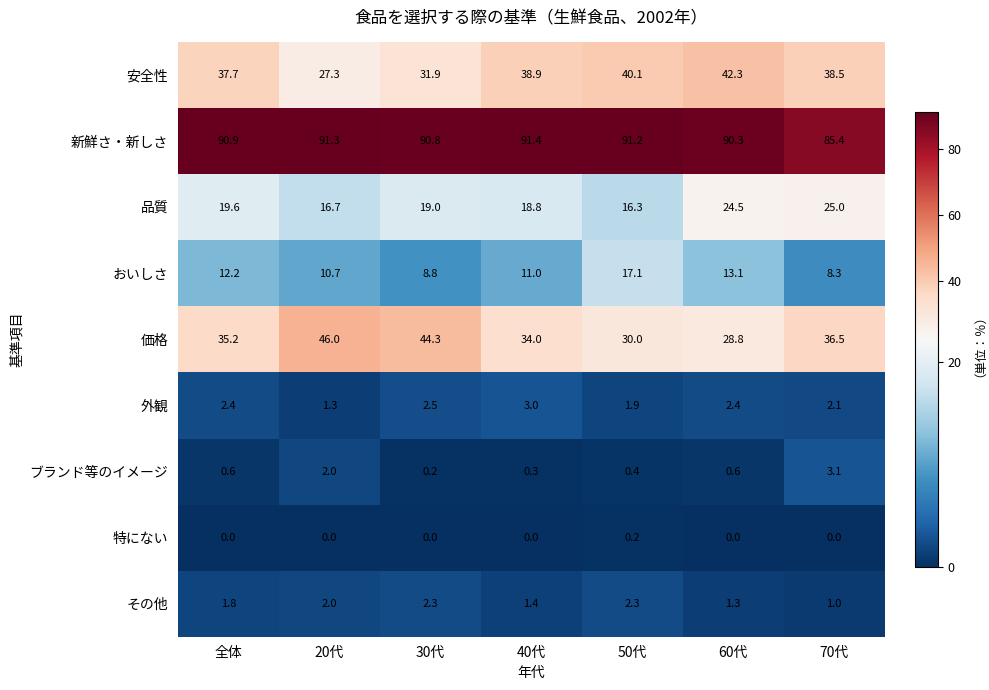

Which series has the largest total across all categories?

新鮮さ・新しさ